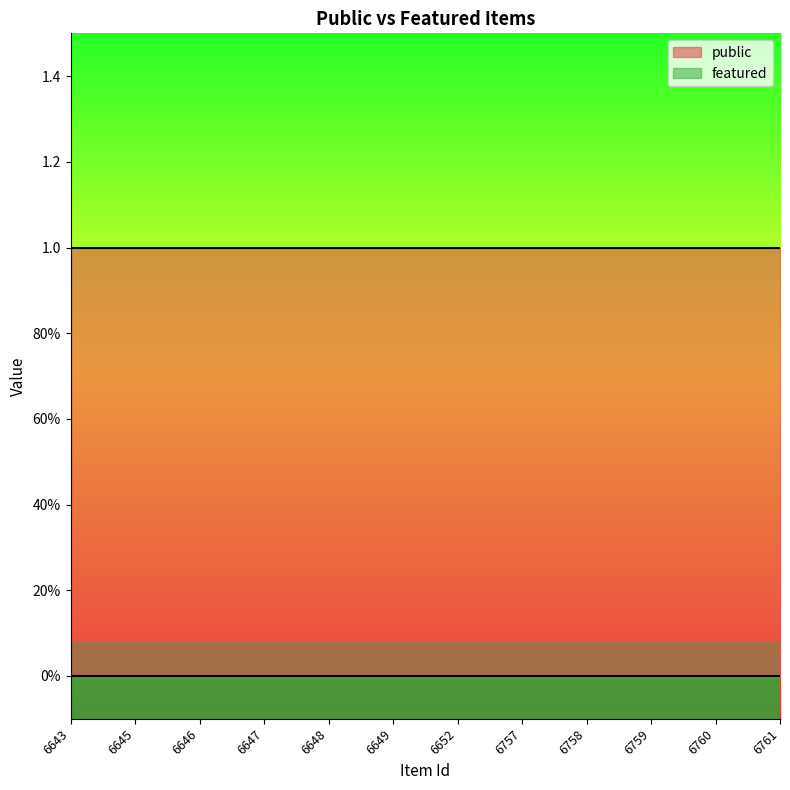

Is the value of featured at 6761 greater than the value of public at 6647?

No